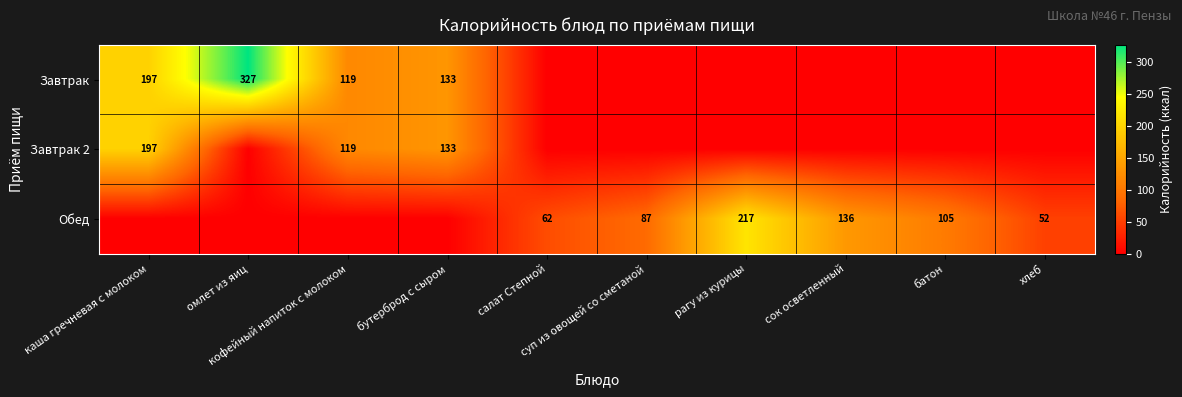

Is it true that Завтрак 2 equals 0.0 at сок осветленный?

True